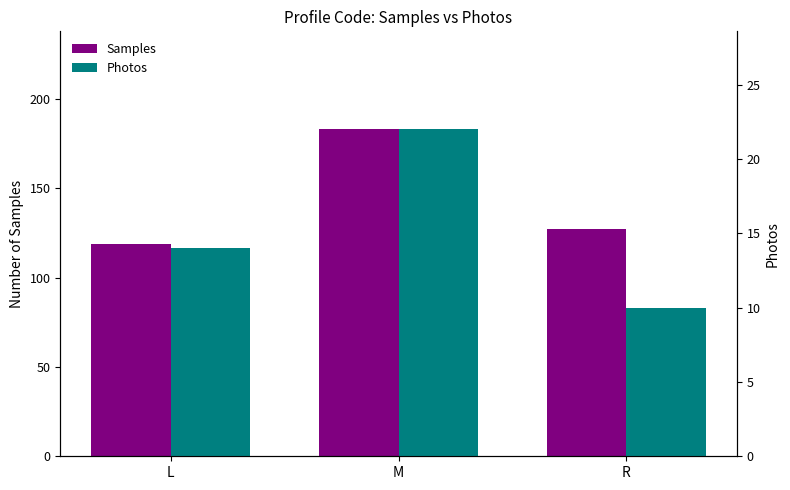

True or false: Samples has a value of 75 at R.

False